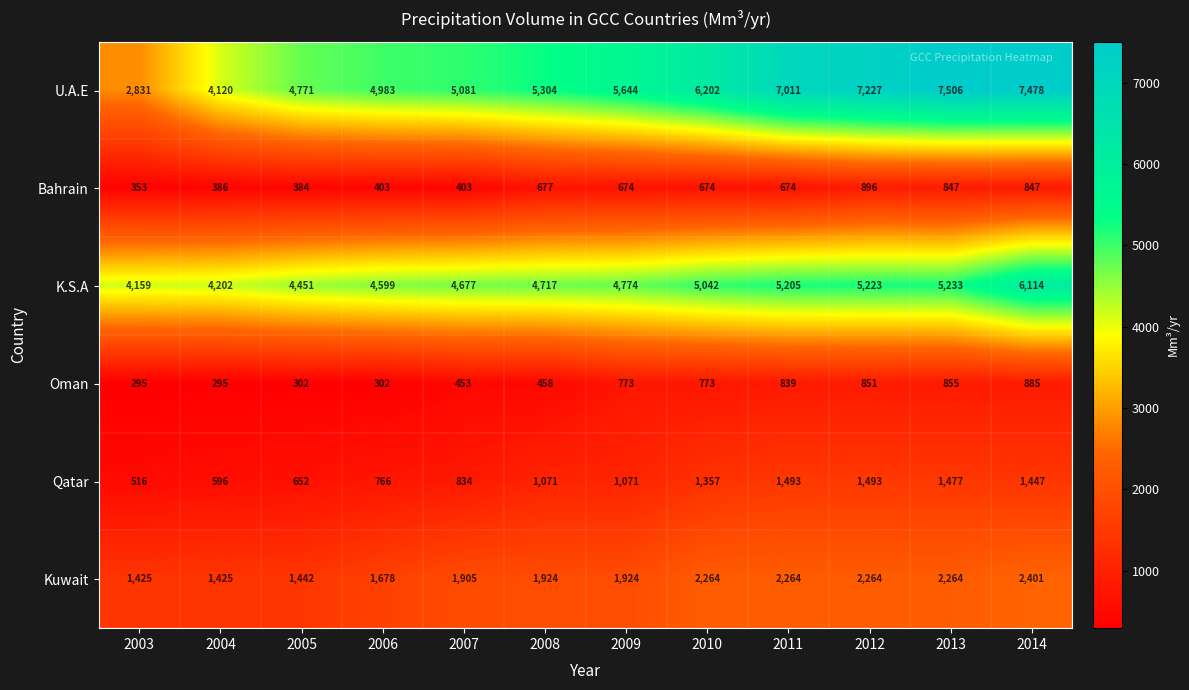

How many values in the K.S.A series are below 4774?

6